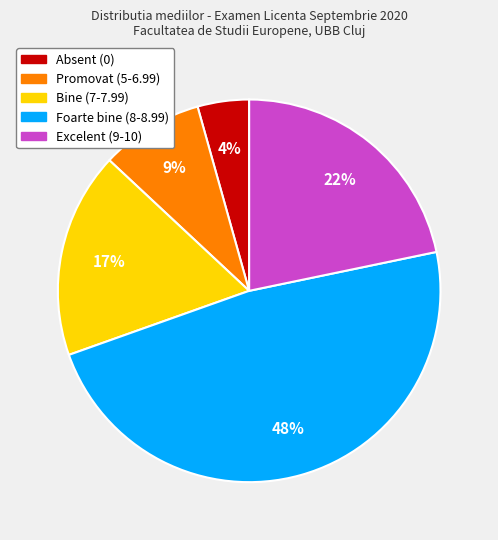

Do Excelent (9-10) and Absent (0) together represent more than half of the pie?

No